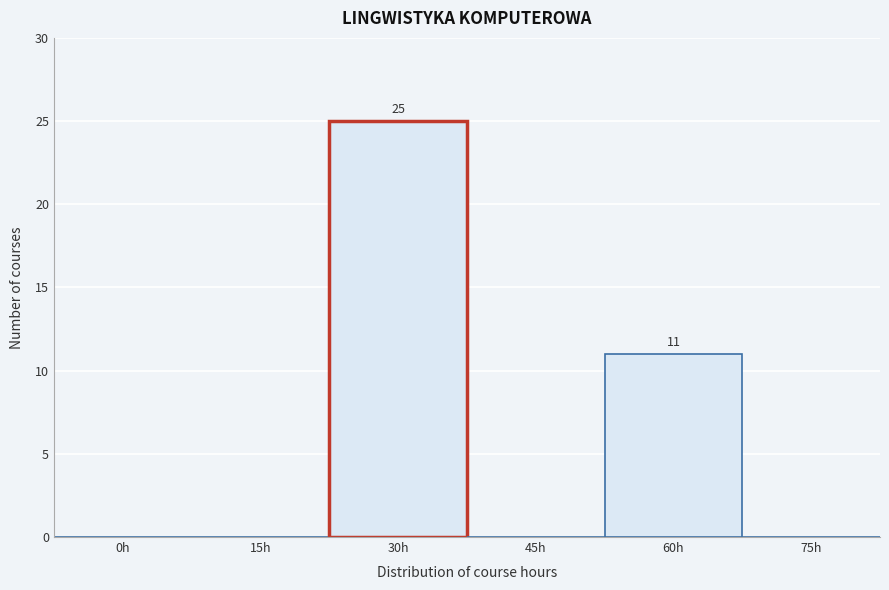

Reading right to left, what are all the values shown in this chart?

75h=0	60h=11	45h=0	30h=25	15h=0	0h=0